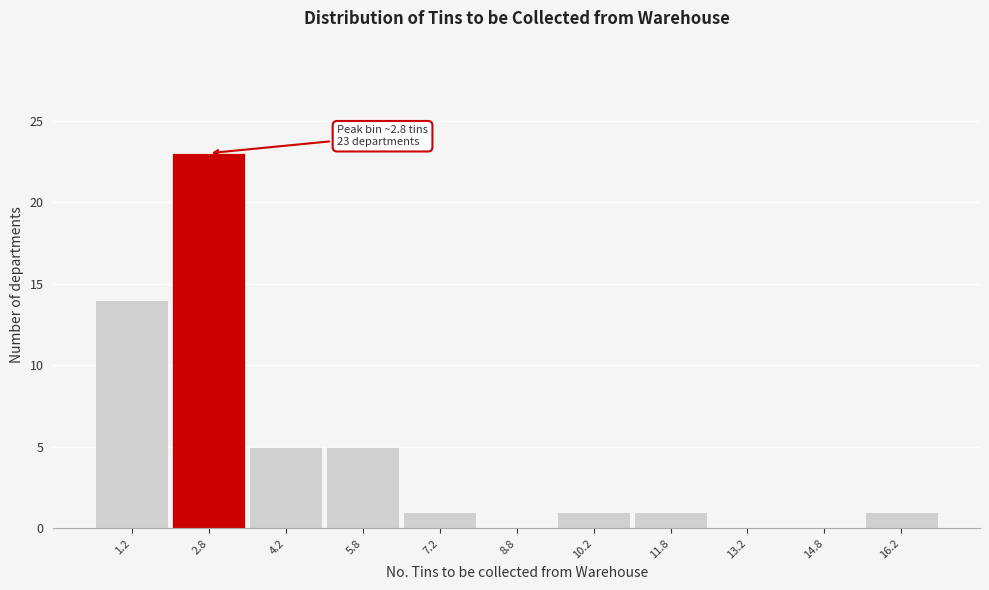

Which range on the x-axis has the tallest bar?

2.0 to 3.5